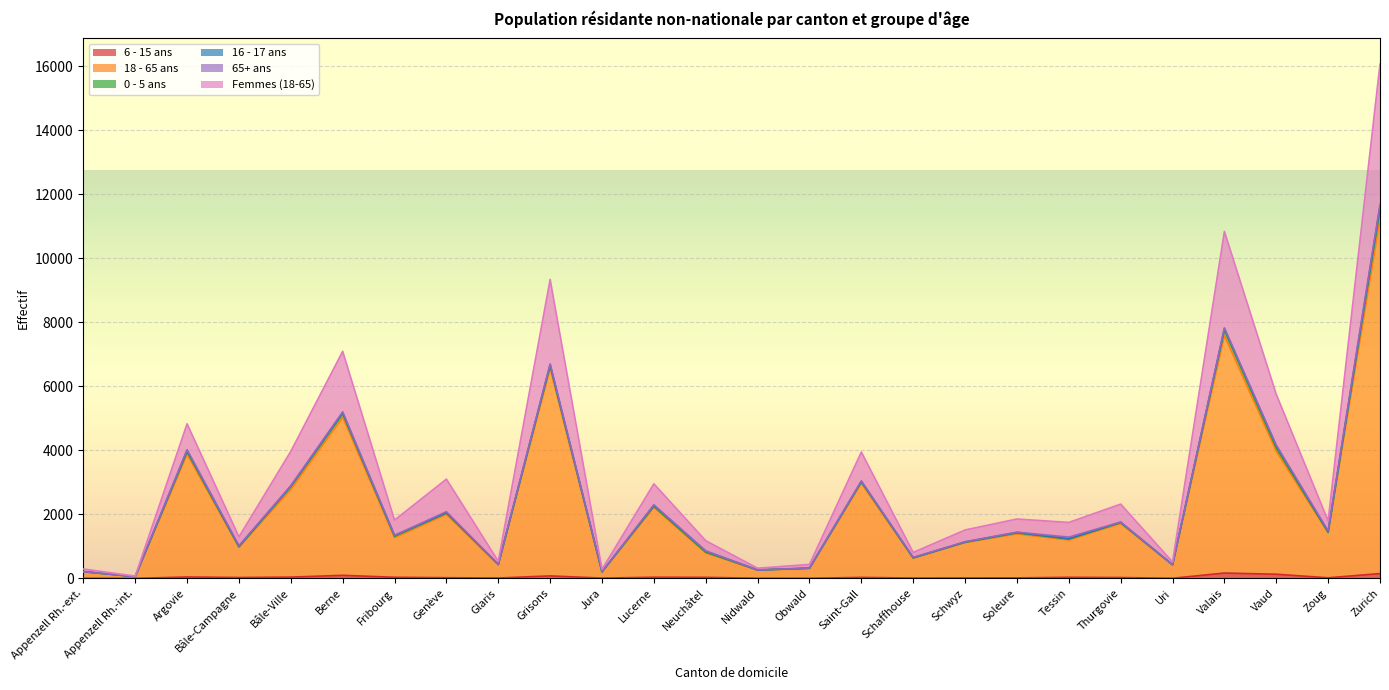

The 6 - 15 ans series shows 11 at Glaris. True or false?

True